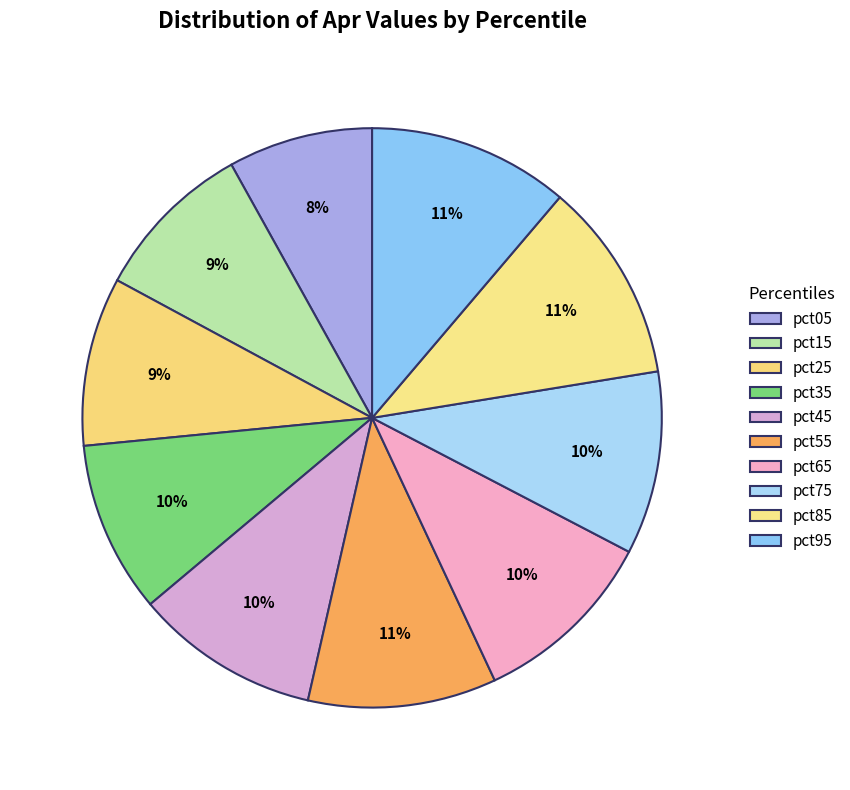

Rank the categories by value from lowest to highest.

pct05, pct15, pct25, pct35, pct75, pct45, pct65, pct55, pct85, pct95